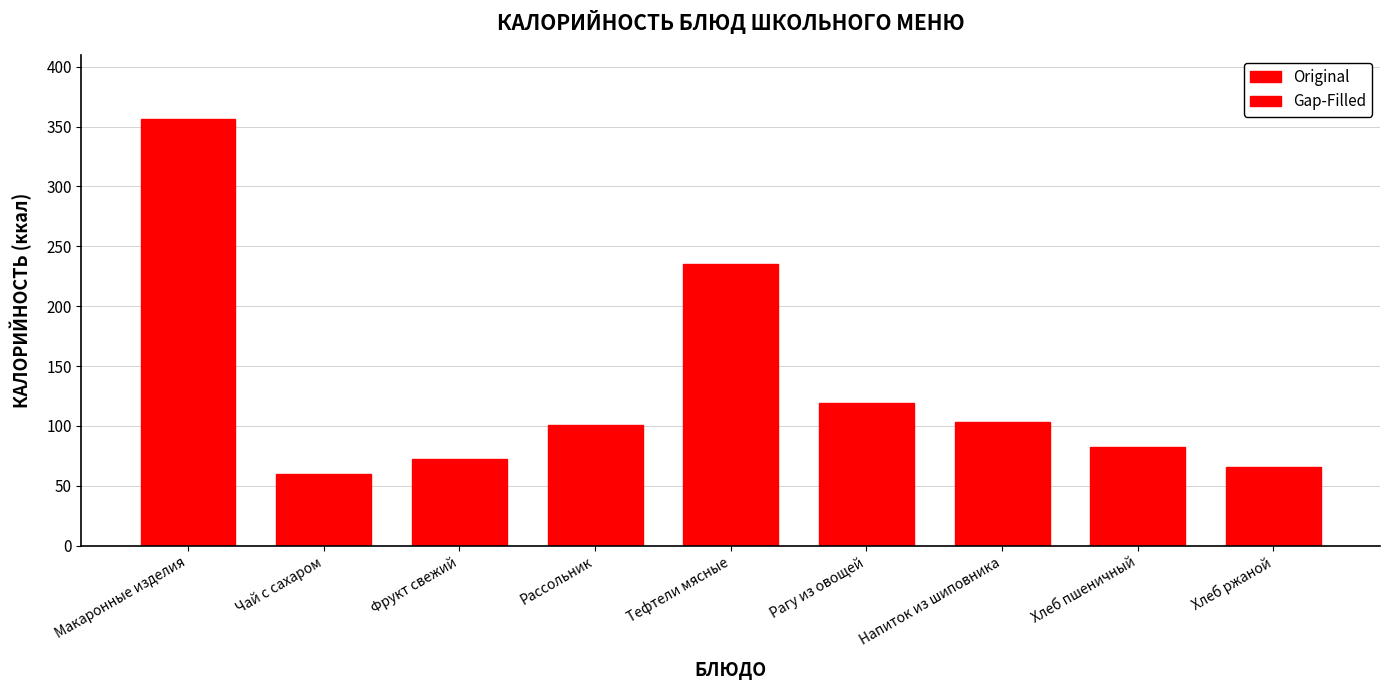

What position from the right is Хлеб ржаной?

1